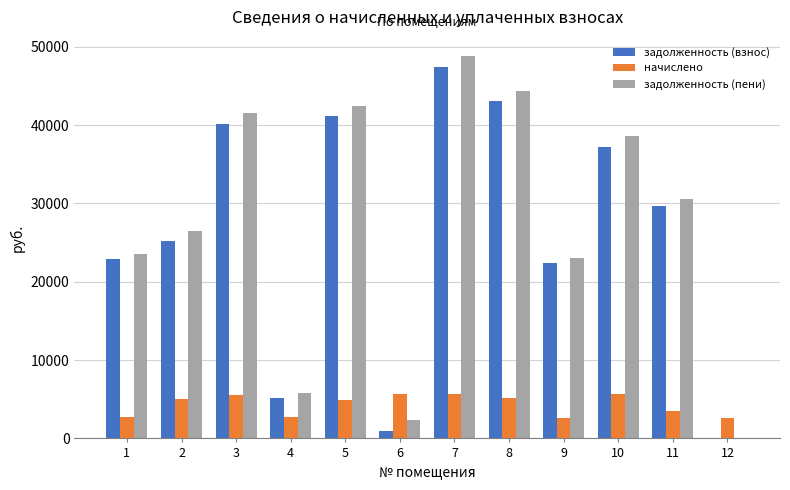

At which label does задолженность (взнос) reach its peak?

7